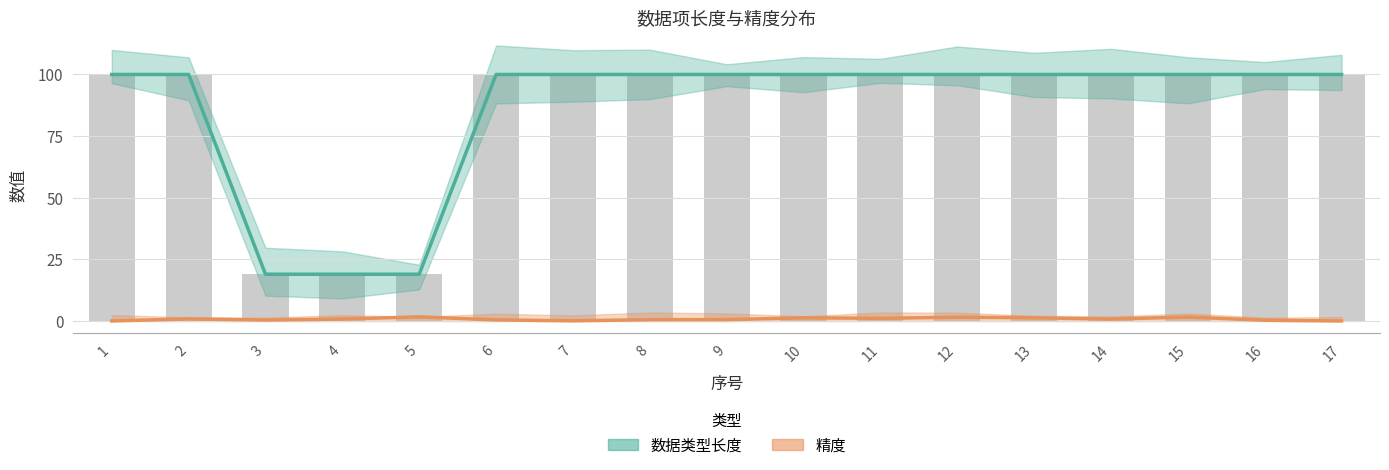

At which category is the sum across all series the highest?

15